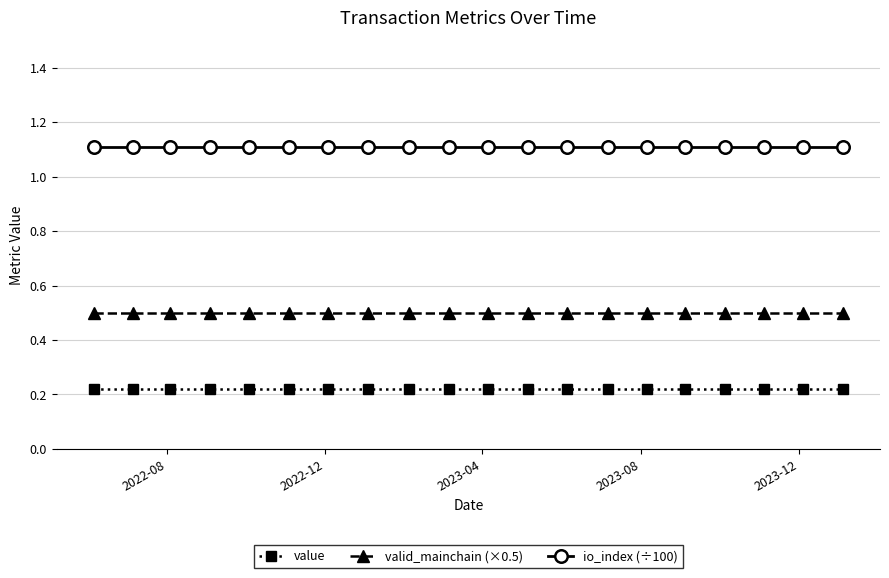

Count the number of data series in this chart.

3